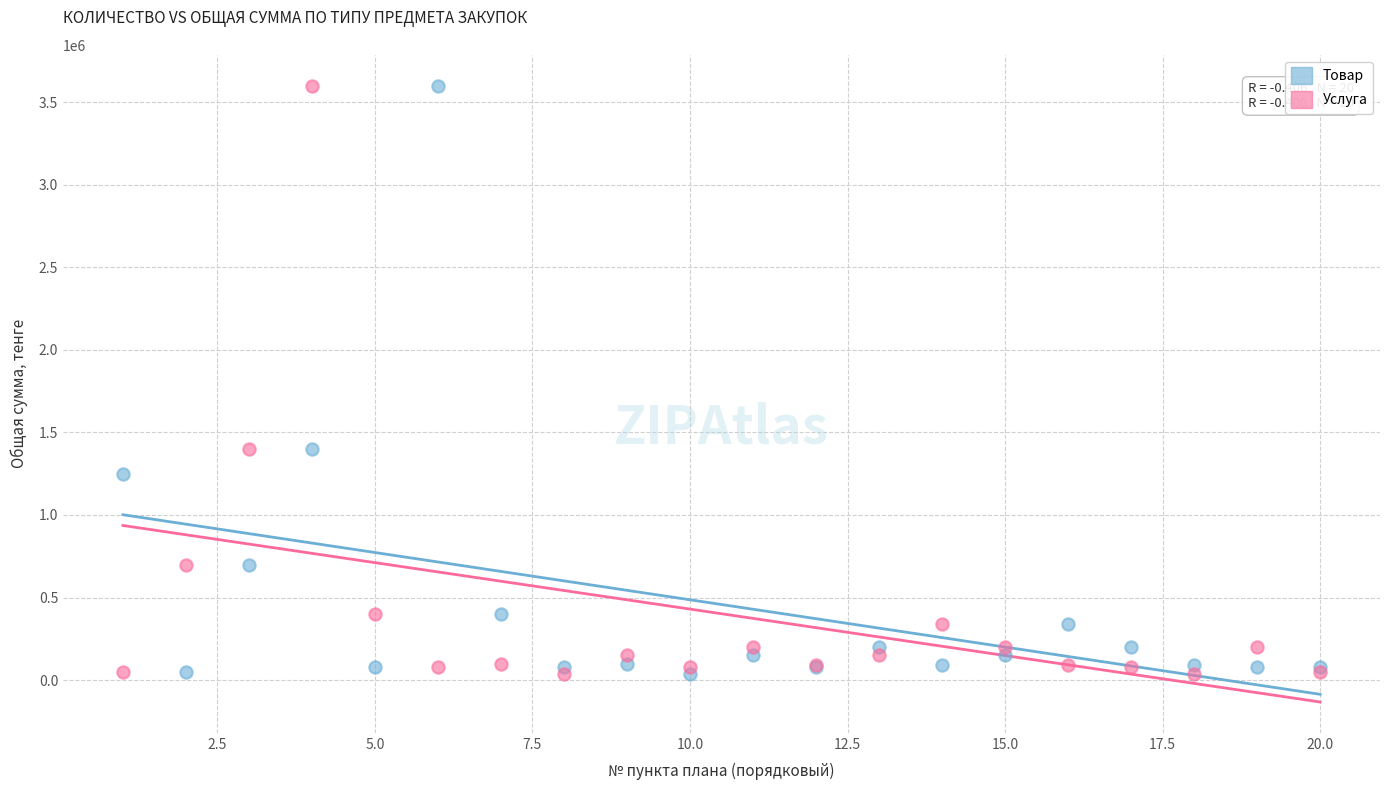

What are all the series names shown in the legend?

Товар, Услуга